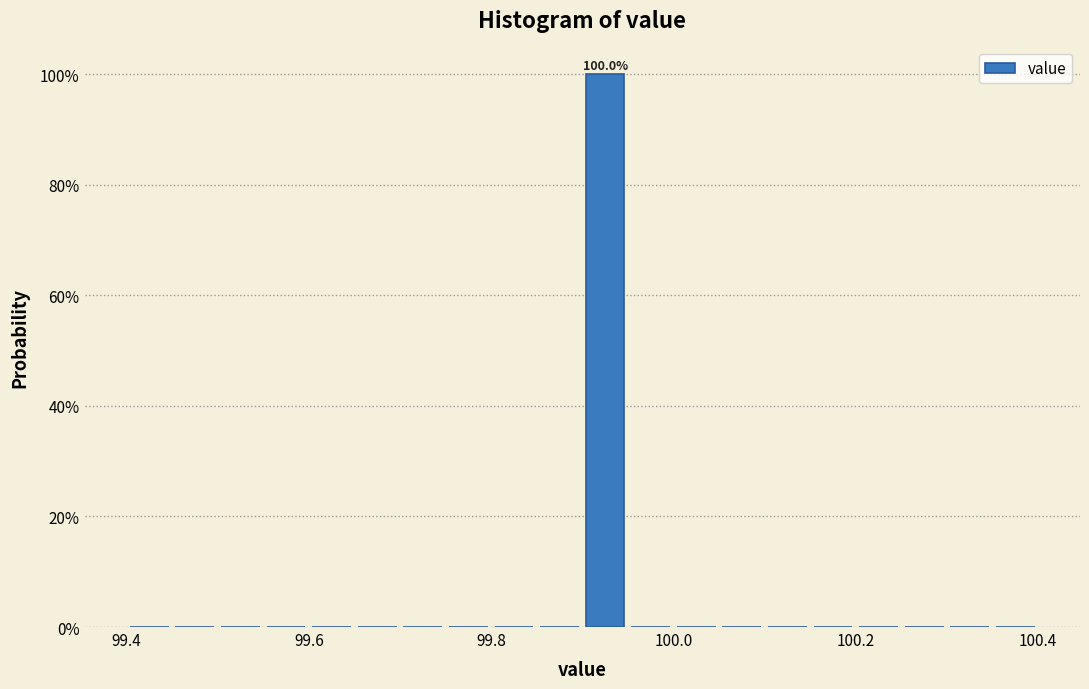

Read against the x-axis, roughly where is the centre of the tallest bar?

99.92